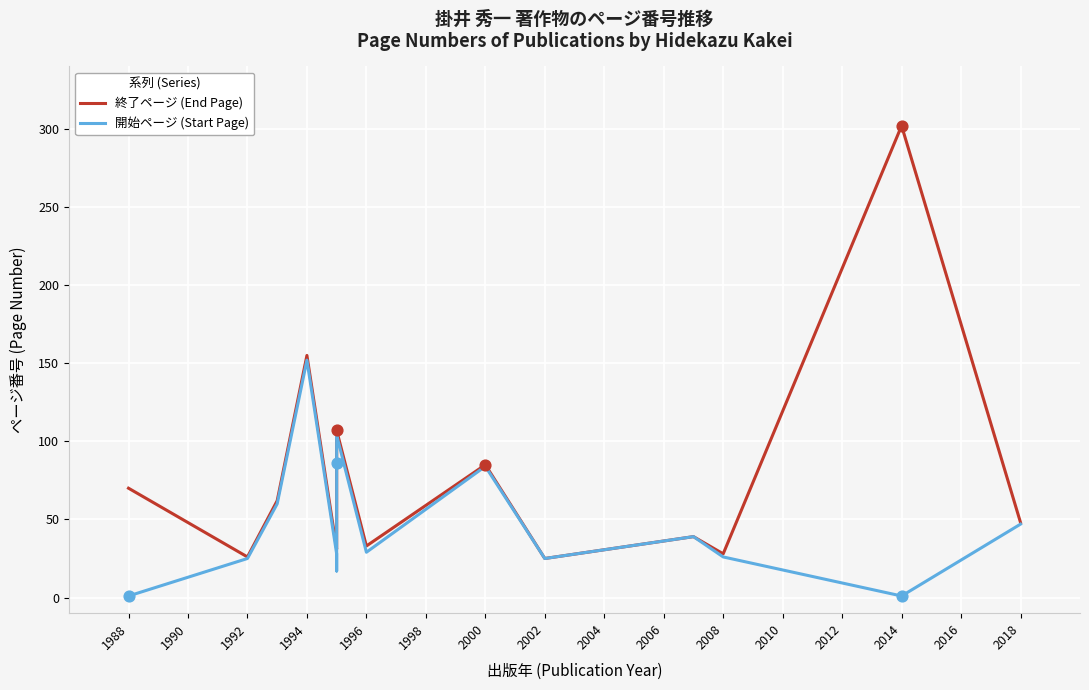

Which series contains the highest Y value?

終了ページ (End Page)